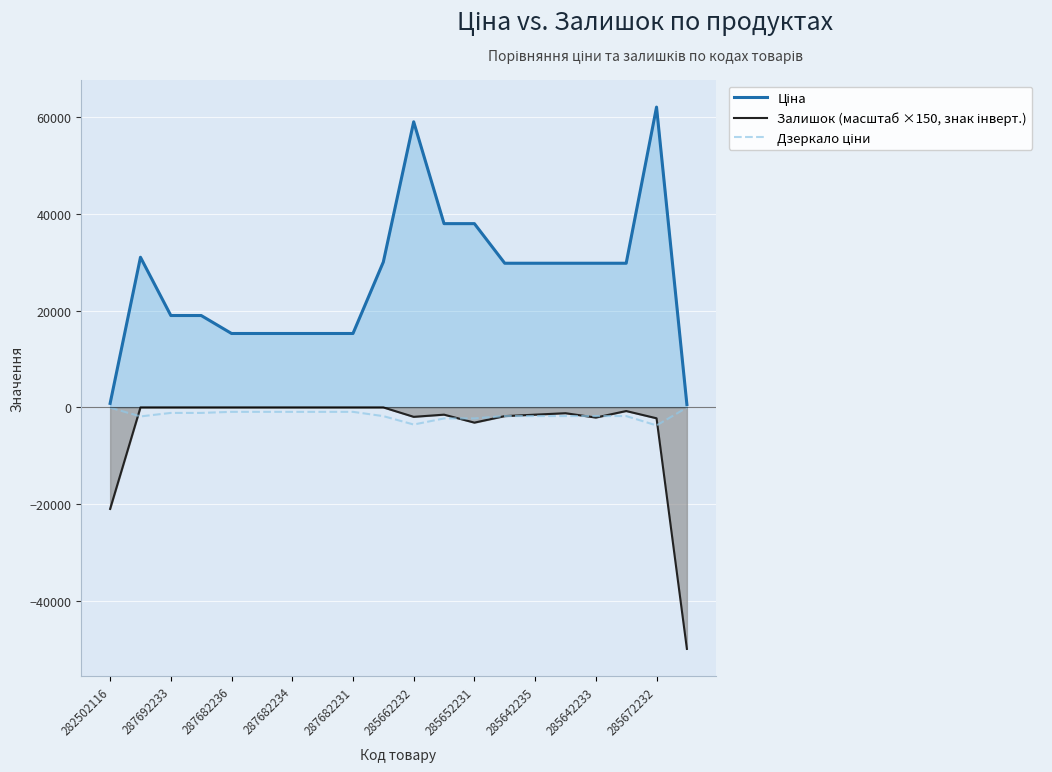

What is the average value of the Залишок (масштаб ×150, знак інверт.) series?

-4357.5